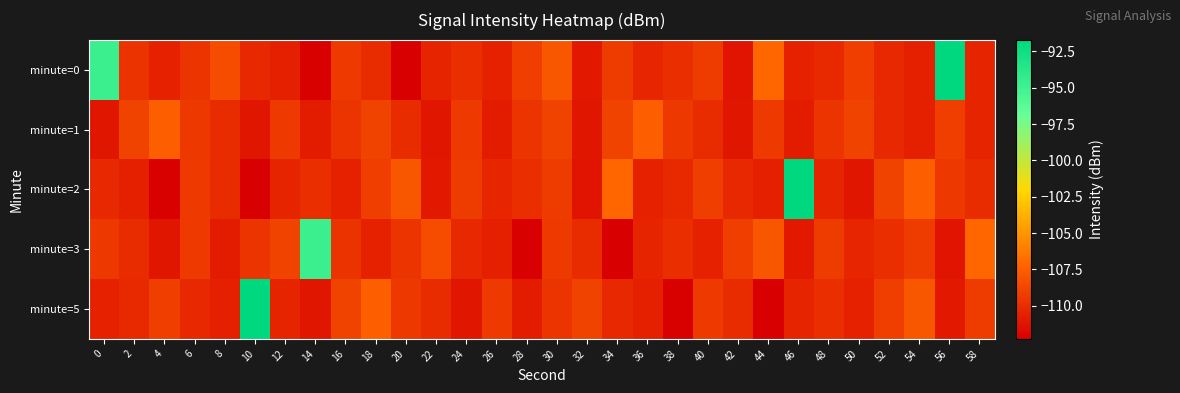

At which category is the sum across all series the highest?

56